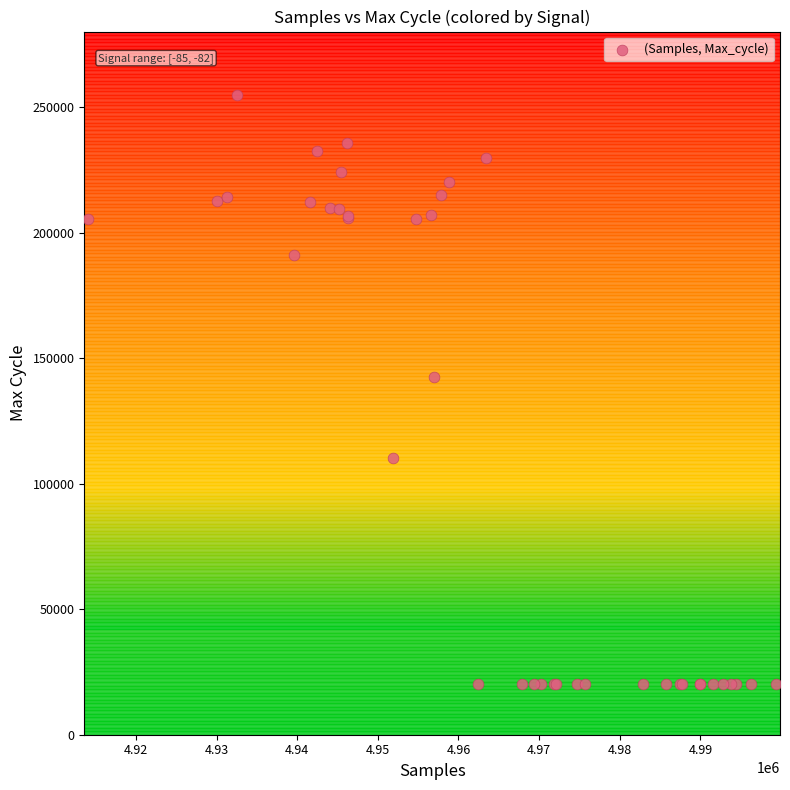

What Y value in the scatter plot is closest to 137341?

142405